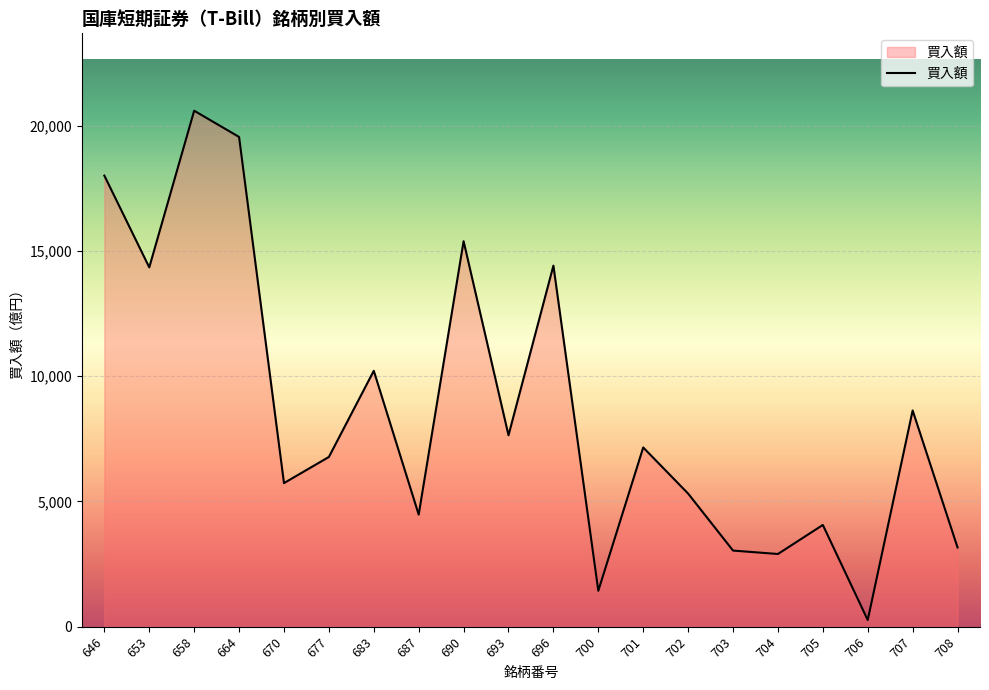

Is it true that the value at 646 is 18011?

True